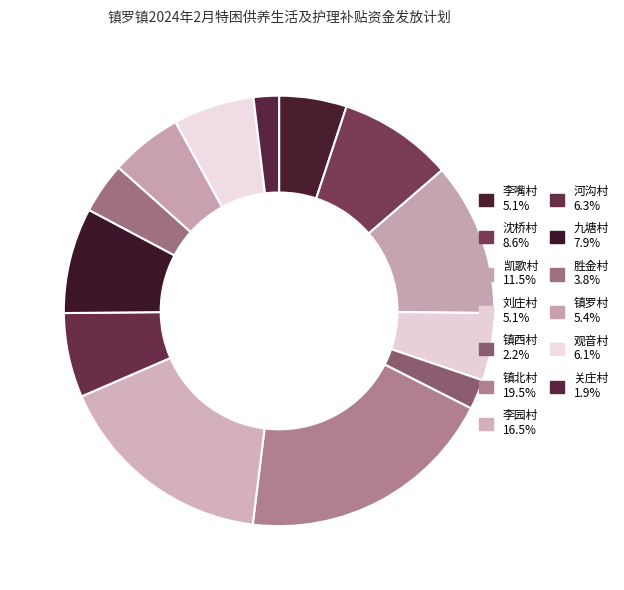

Which has a higher value, 观音村 or 刘庄村?

观音村